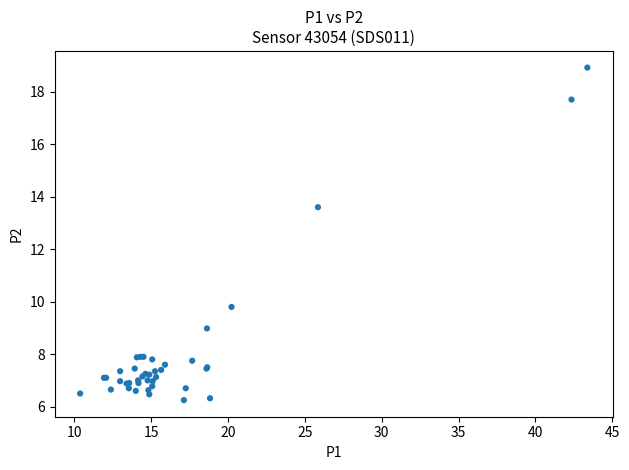

What Y value in the scatter plot is closest to 12?

13.6